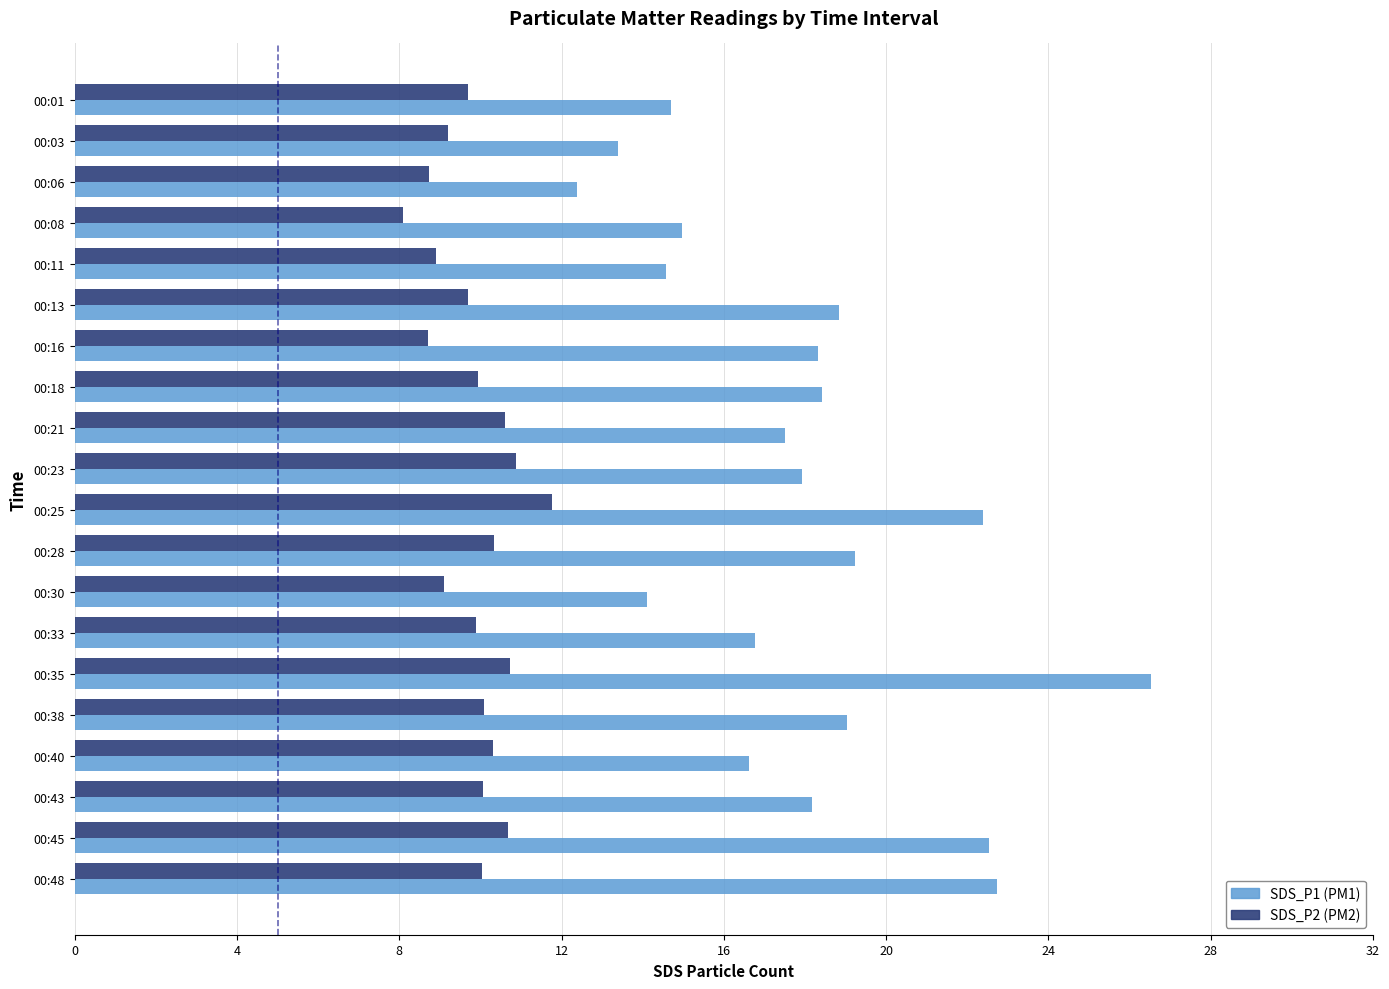

Which series has the largest range (max minus min)?

SDS_P1 (PM1)